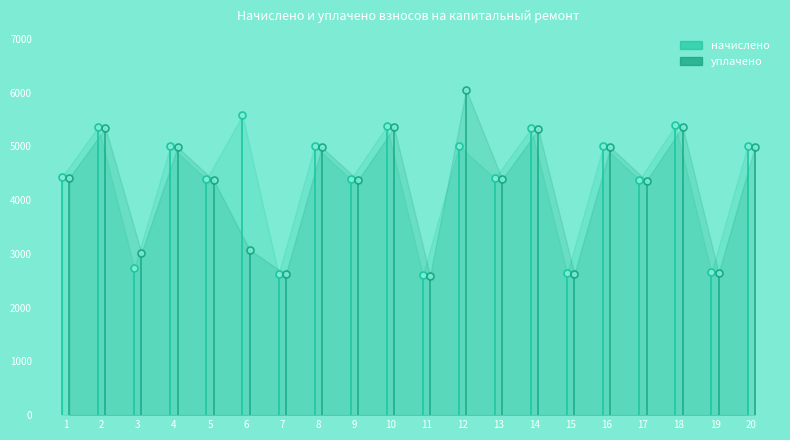

Which category has the lowest value across all series?

11